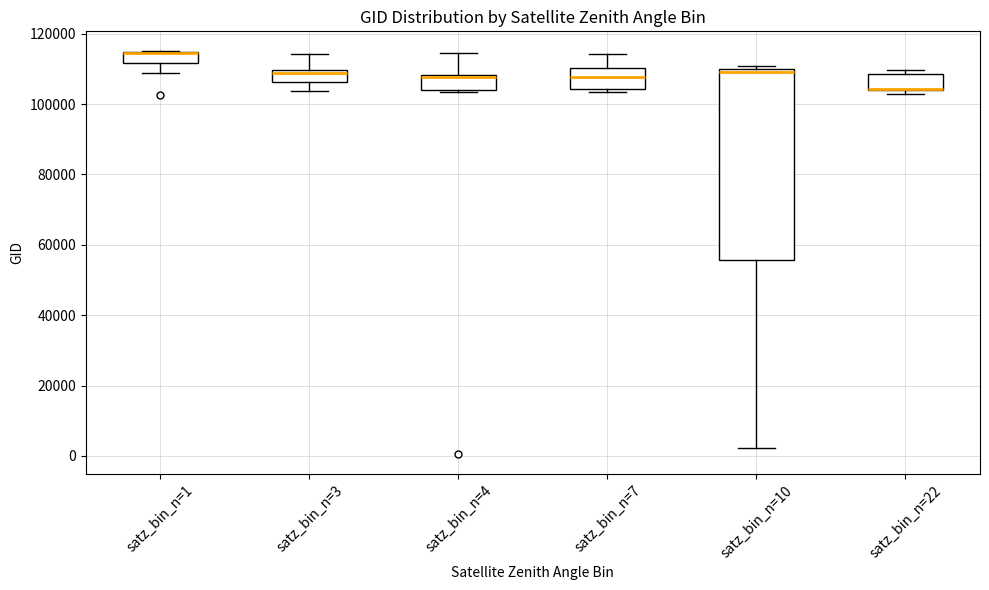

Comparing the boxes themselves (not the whiskers), which one is the tallest?

satz_bin_n=10